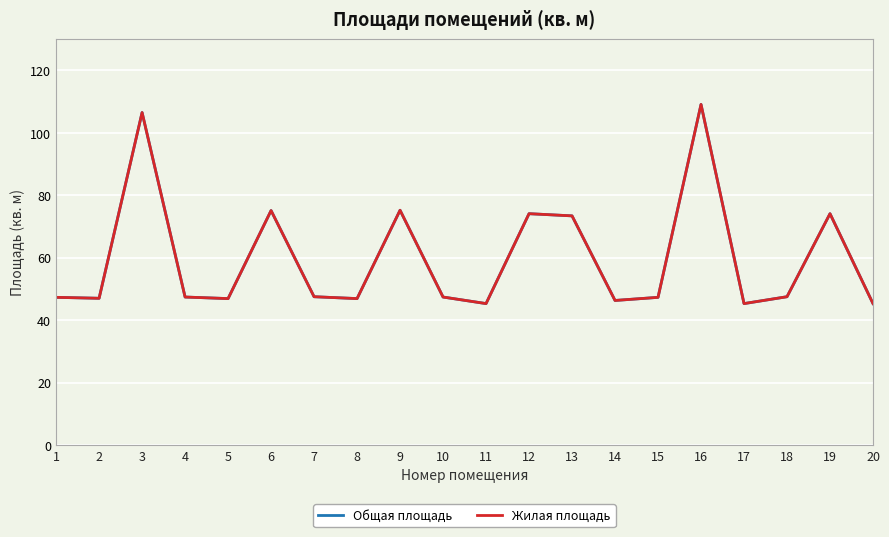

Does the chart have visible grid lines?

Yes